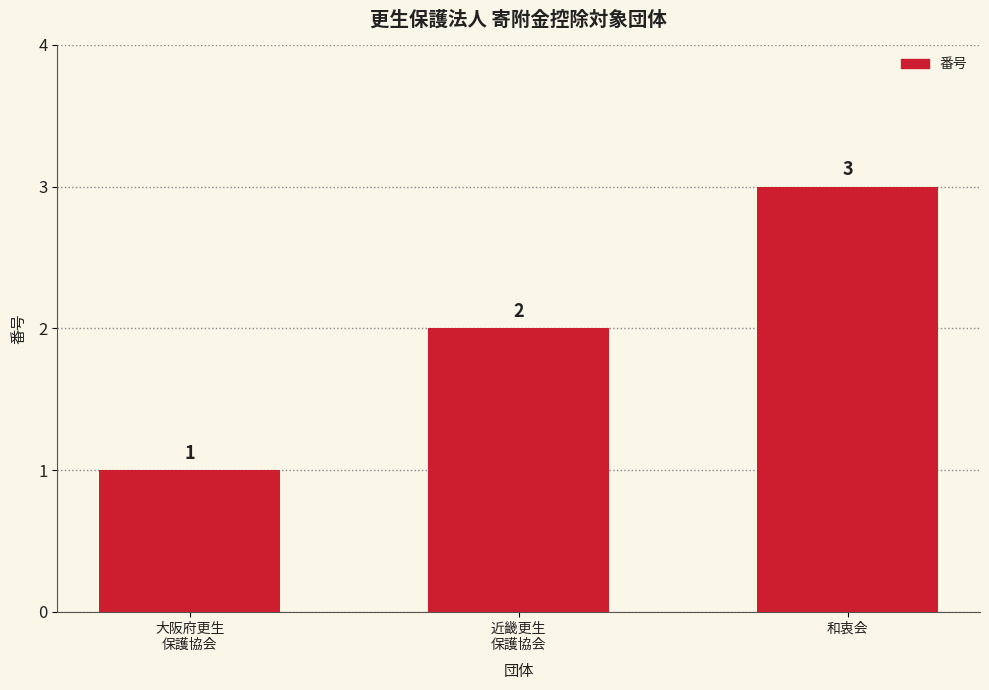

What is the change in value from 大阪府更生
保護協会 to 近畿更生
保護協会?

+1